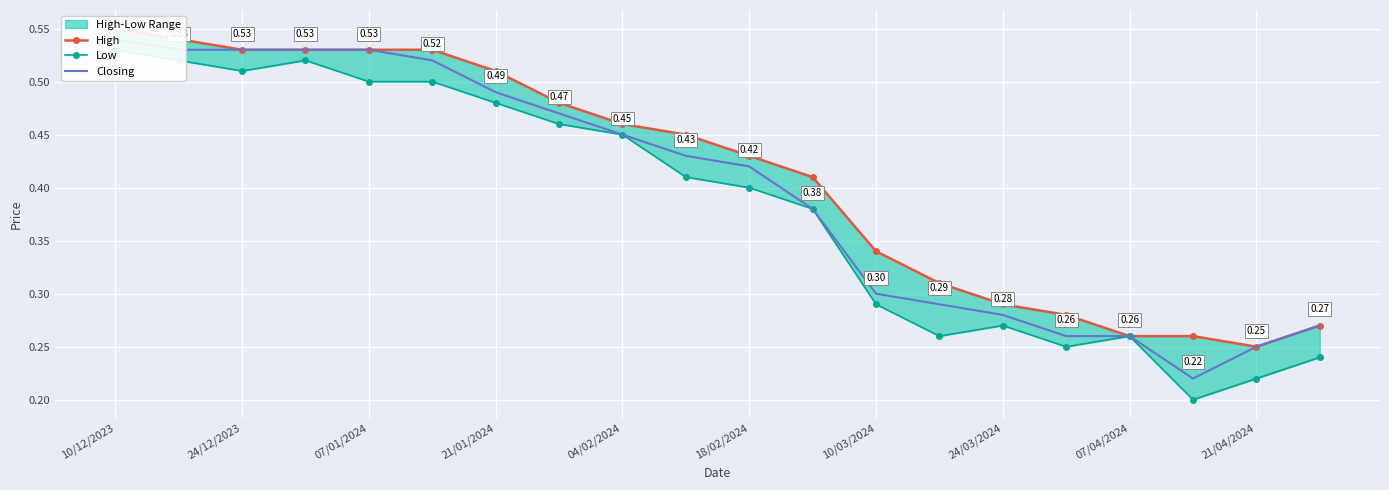

Is this an area chart (filled region under the line)?

No